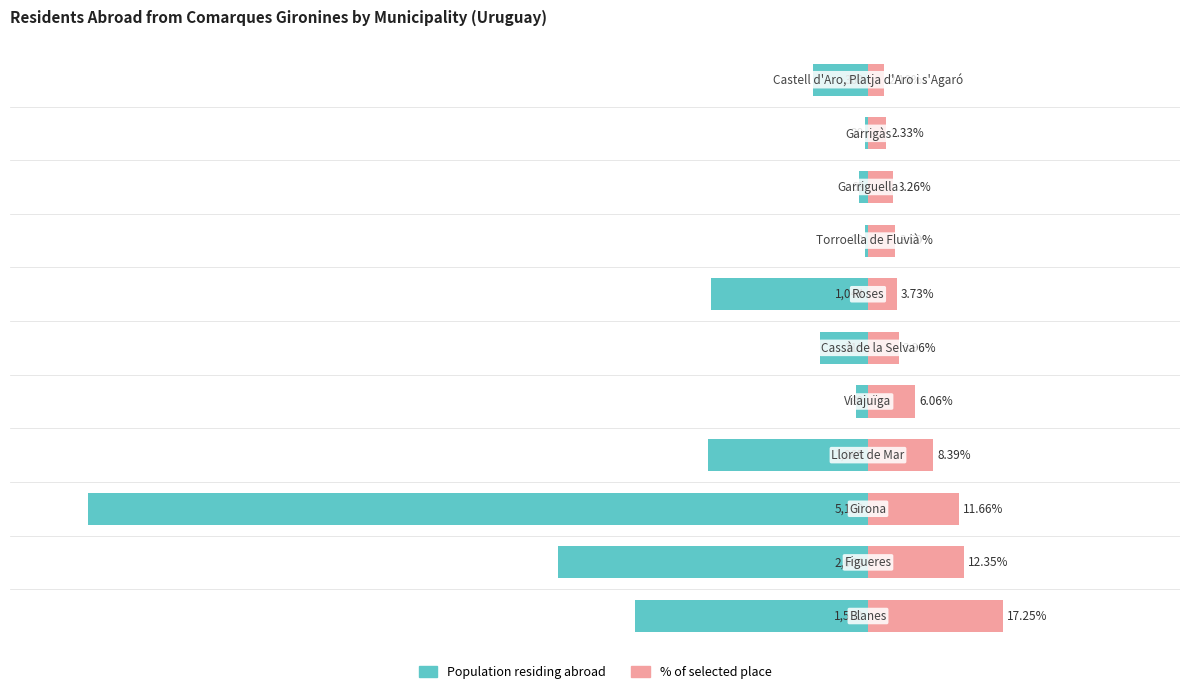

Are the bars horizontal?

Yes